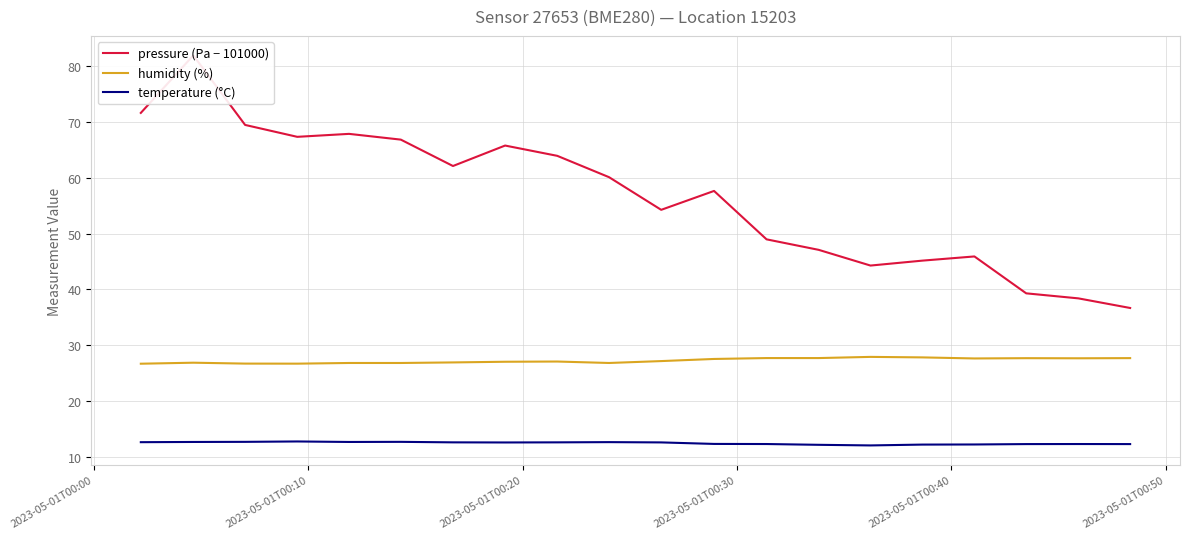

What is the lowest value of the pressure (Pa − 101000) series?

36.7